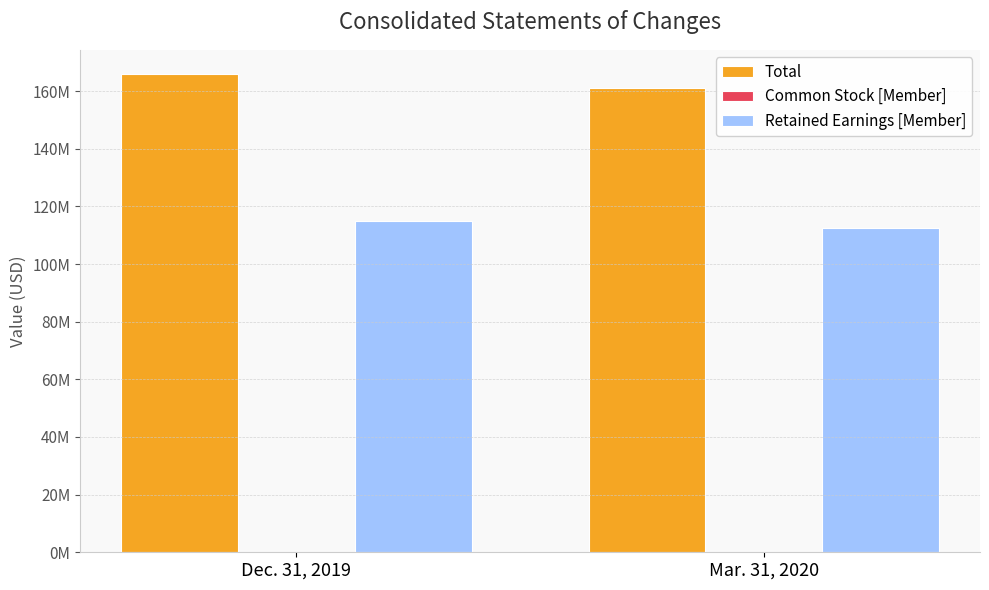

Does the chart contain stacked bars?

No